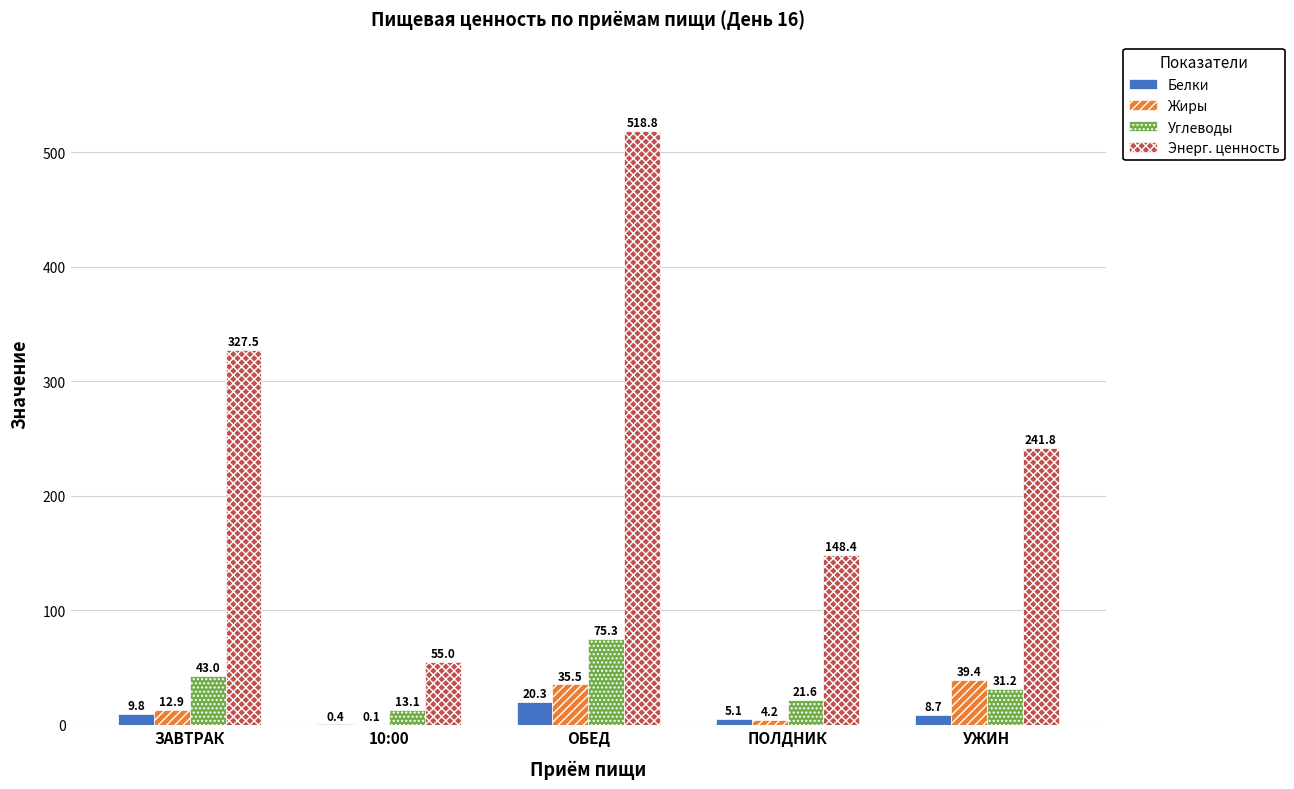

At which label is Белки closest to 10?

ЗАВТРАК